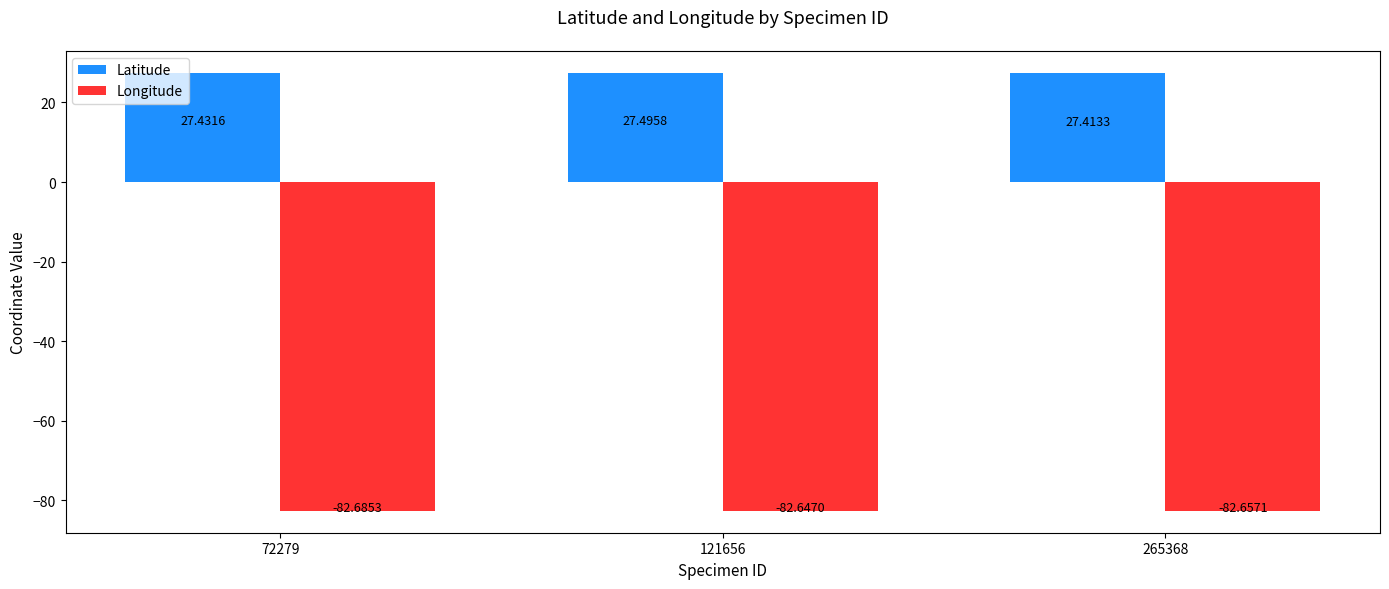

Rank the series by their average value, from highest to lowest.

Latitude, Longitude